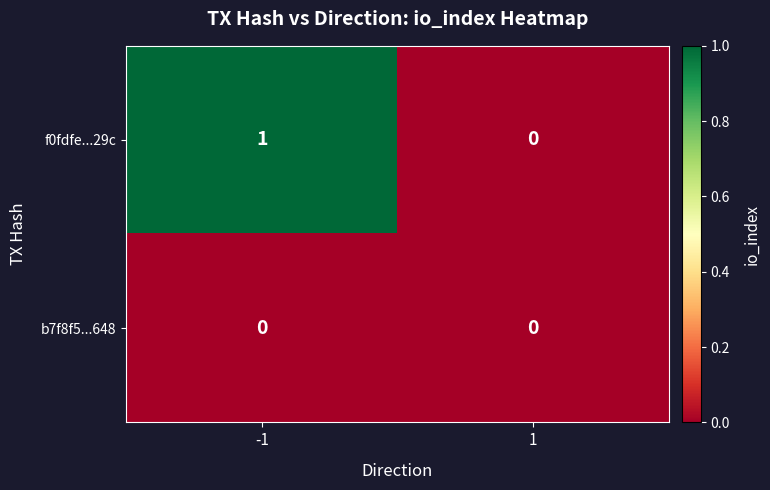

Which series has the widest spread of values?

f0fdfe...29c